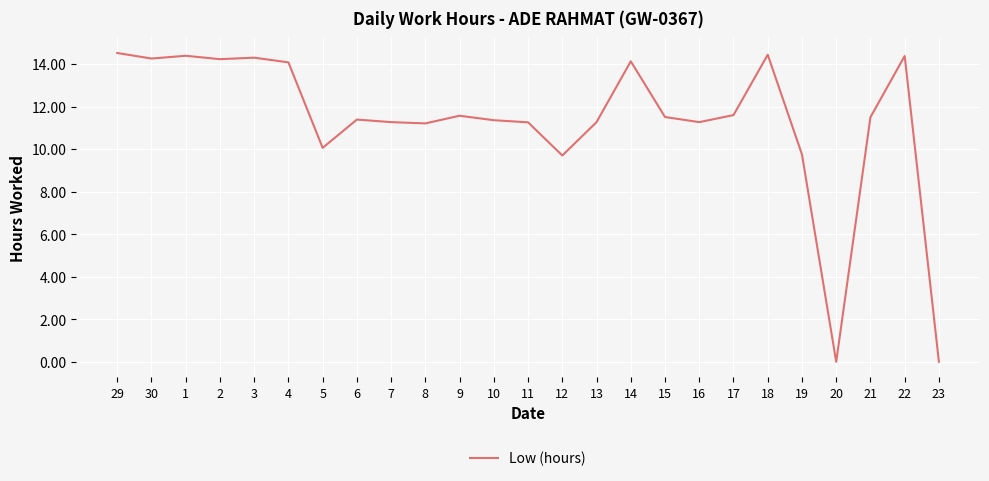

How many lines are shown in the chart?

1